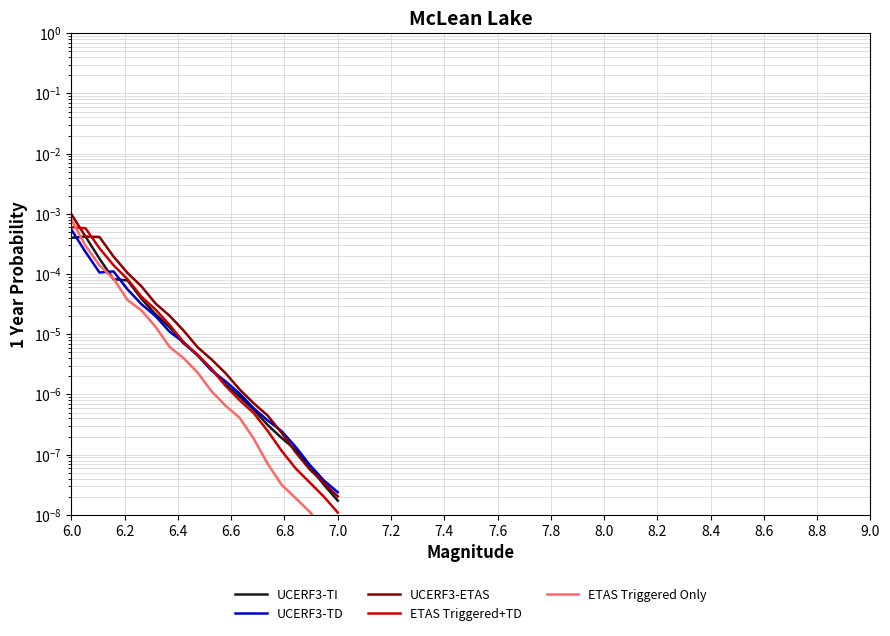

List the series in order of their peak value, highest first.

UCERF3-ETAS, ETAS Triggered Only, ETAS Triggered+TD, UCERF3-TD, UCERF3-TI